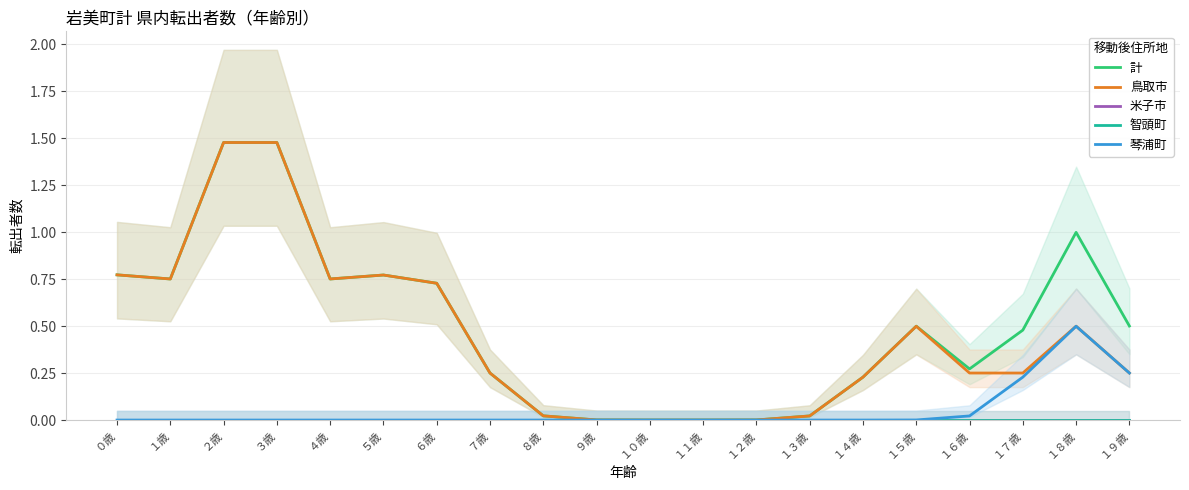

Reading left to right, list all the values displayed in this chart.

計: 0.8	0.8	1.5	1.5	0.8	0.8	0.7	0.3	0.0	0.0	0.0	0.0	0.0	0.0	0.2	0.5	0.3	0.5	1.0	0.5
鳥取市: 0.8	0.8	1.5	1.5	0.8	0.8	0.7	0.3	0.0	0.0	0.0	0.0	0.0	0.0	0.2	0.5	0.3	0.3	0.5	0.3
米子市: 0.0	0.0	0.0	0.0	0.0	0.0	0.0	0.0	0.0	0.0	0.0	0.0	0.0	0.0	0.0	0.0	0.0	0.0	0.0	0.0
智頭町: 0.0	0.0	0.0	0.0	0.0	0.0	0.0	0.0	0.0	0.0	0.0	0.0	0.0	0.0	0.0	0.0	0.0	0.0	0.0	0.0
琴浦町: 0.0	0.0	0.0	0.0	0.0	0.0	0.0	0.0	0.0	0.0	0.0	0.0	0.0	0.0	0.0	0.0	0.0	0.2	0.5	0.3